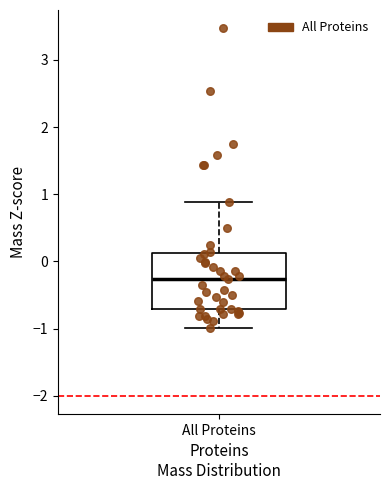

Transcribe this box plot: give where the median line is, the range the box spans, and where the two whiskers end, as read against the y-axis. The values are not printed on the chart, so give them approximately, as read against the axis.

median -0.3, box -0.7 to 0.1, whiskers -1.0 to 0.9